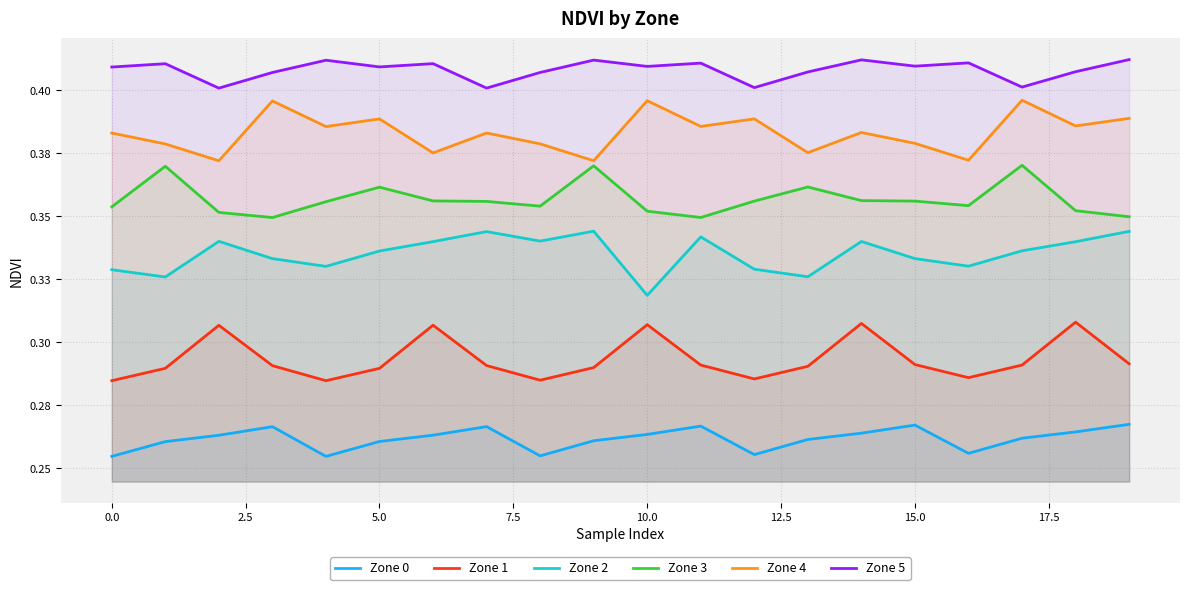

What is the sum of the Zone 2 values at 11 and 14?

0.7